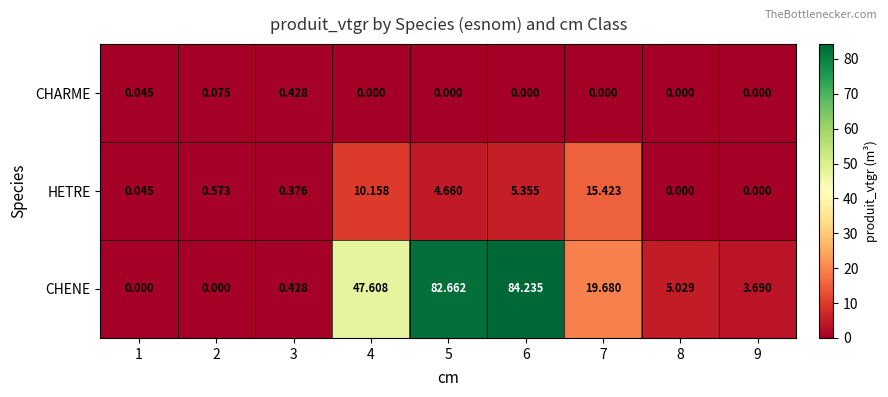

Between 4 and 9, which series saw the biggest shift?

CHENE